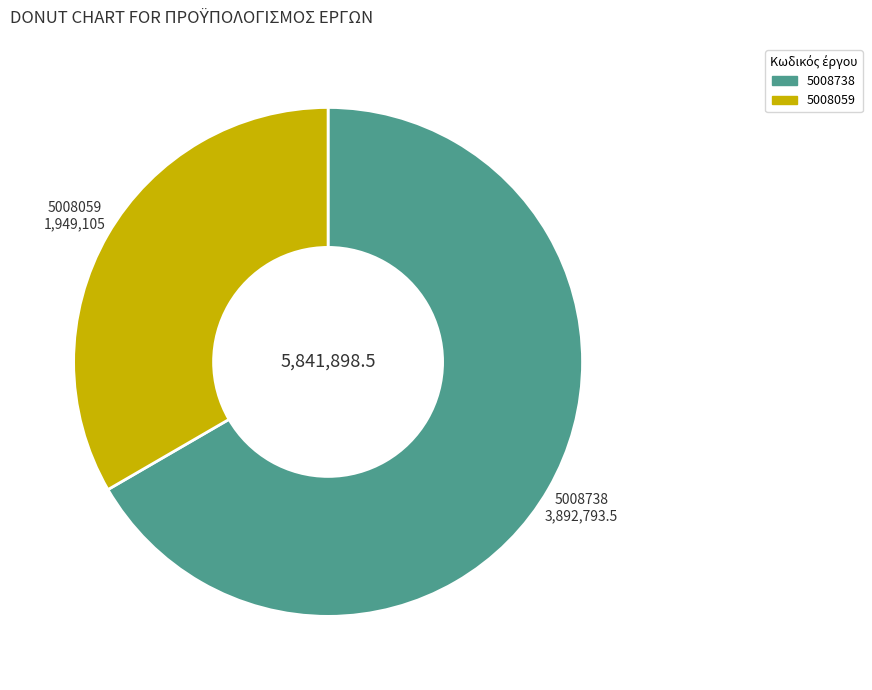

How many segments does this pie chart have?

2